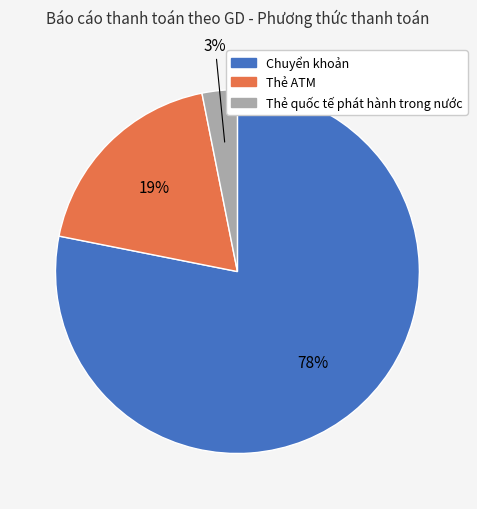

How many slices are in this pie chart?

3